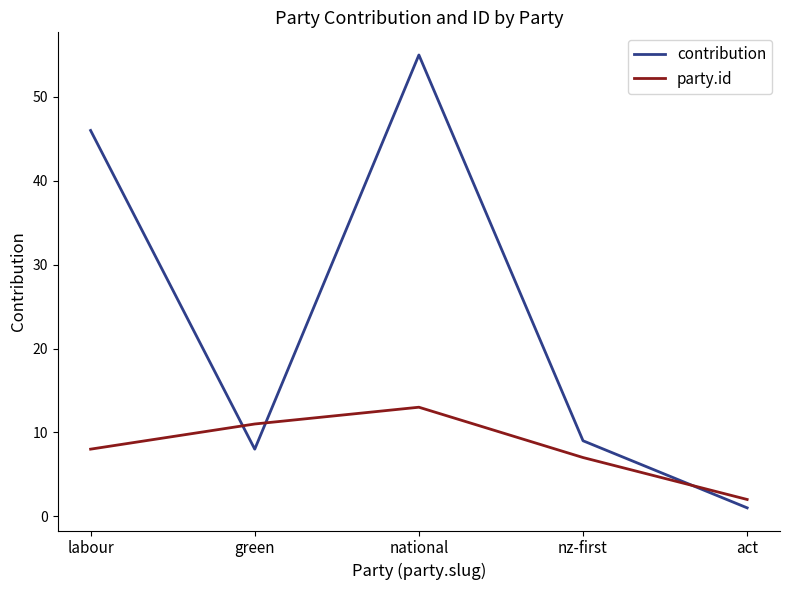

Reading left to right, what are all the values shown in this chart?

contribution: 46	8	55	9	1
party.id: 8	11	13	7	2